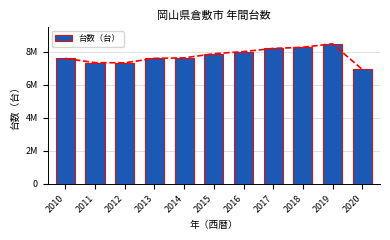

True or false: the data shows 11530167 at 2012.

False